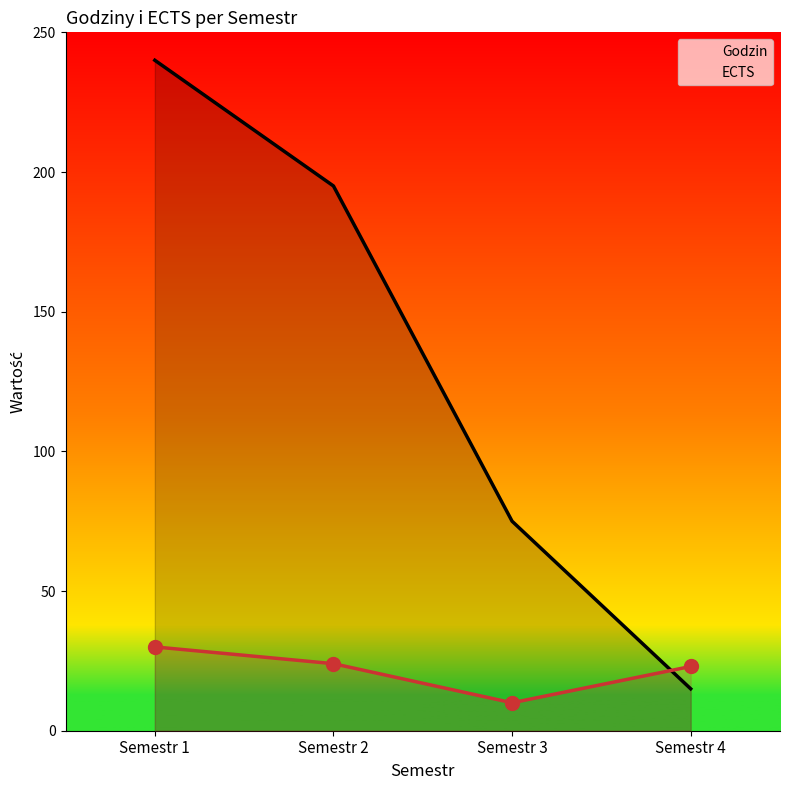

Is it true that Godzin equals 195 at Semestr 2?

True